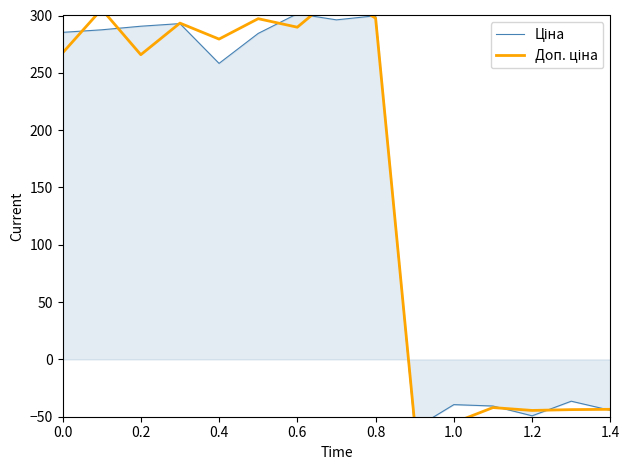

What is the total value across all series at 1.2?

-93.7